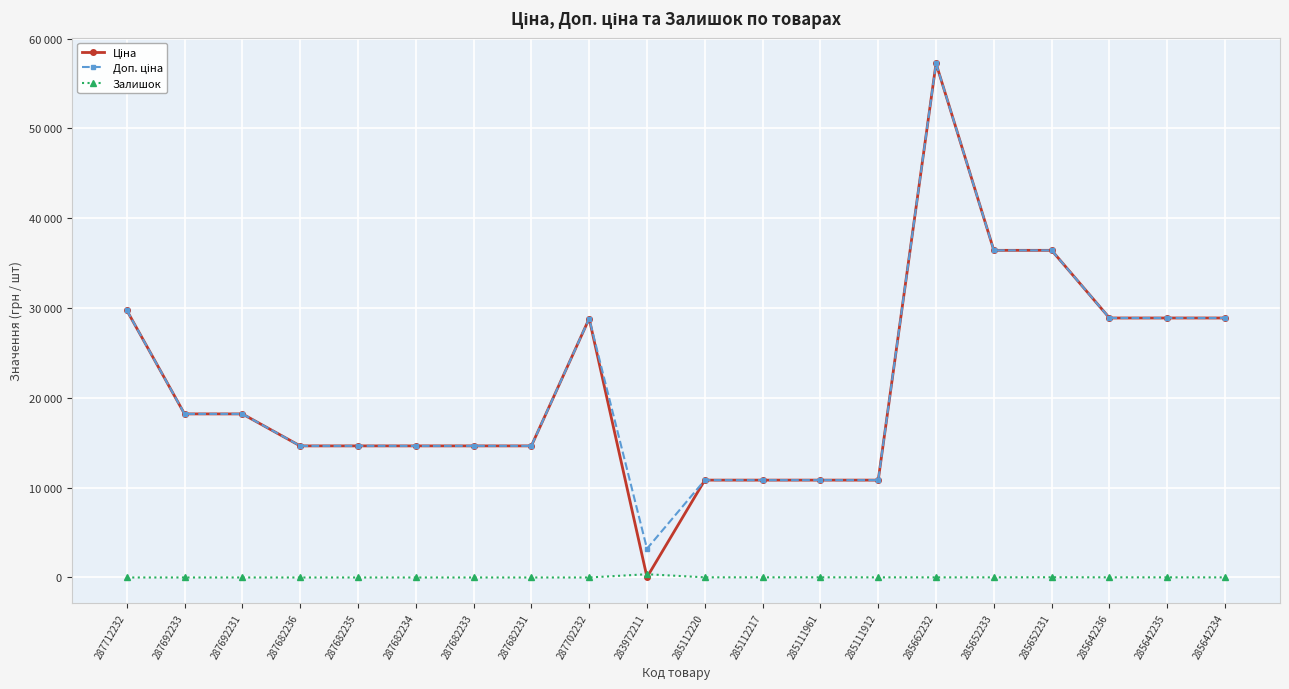

List the series in order of their peak value, highest first.

Ціна, Доп. ціна, Залишок